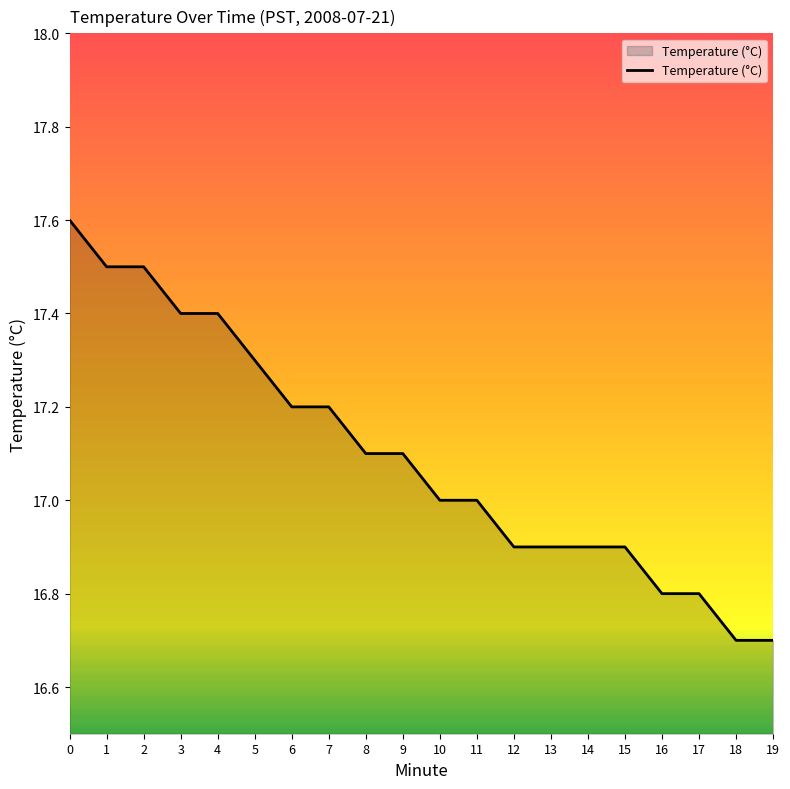

What is the average value?

17.1